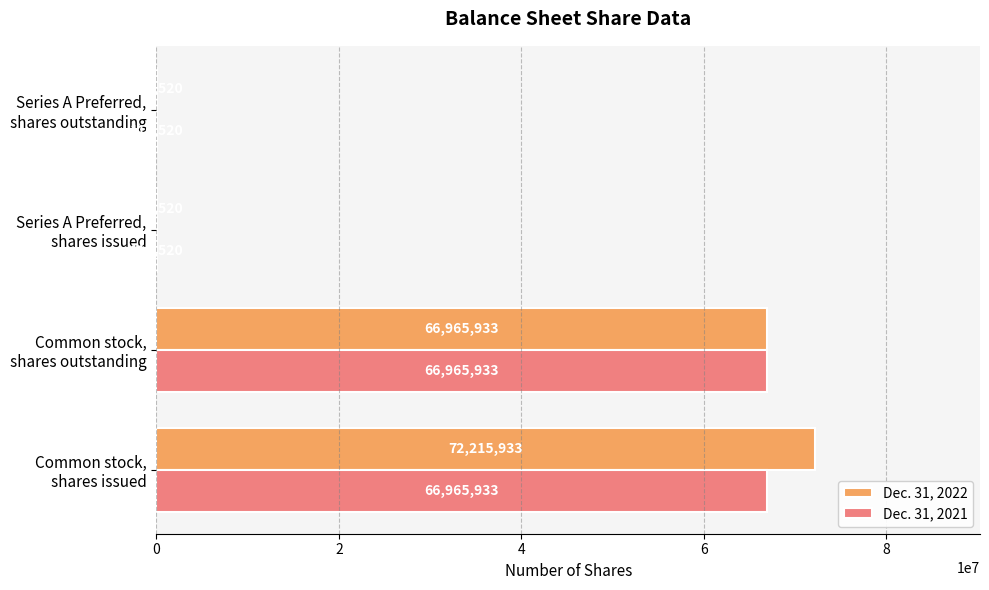

Which series has the largest total across all categories?

Dec. 31, 2022